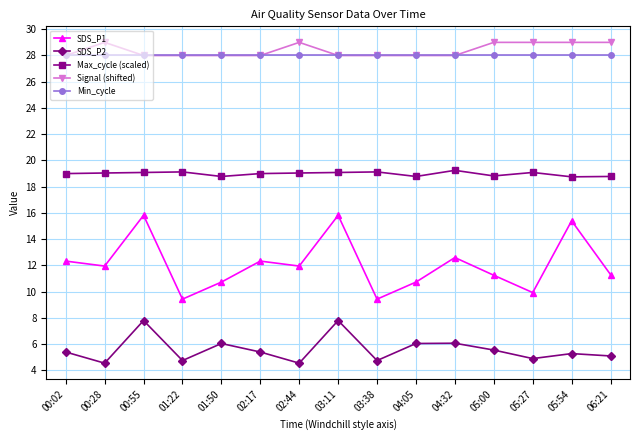

Is it true that SDS_P1 equals 5.2 at 05:00?

False